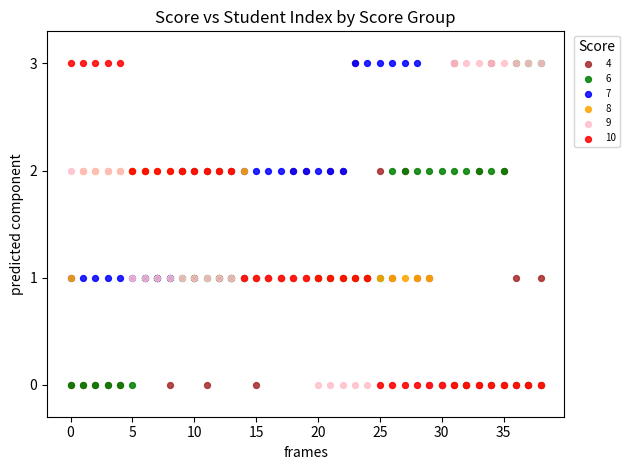

What are all the series names shown in the legend?

4, 6, 7, 8, 9, 10